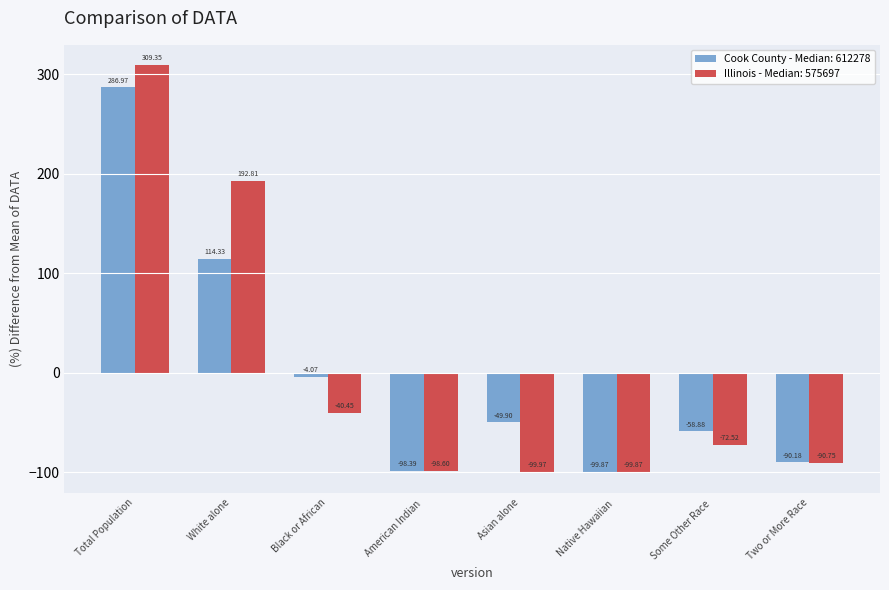

What is the sum of the Illinois - Median: 575697 values at American Indian  and Two or More Race?

-189.3